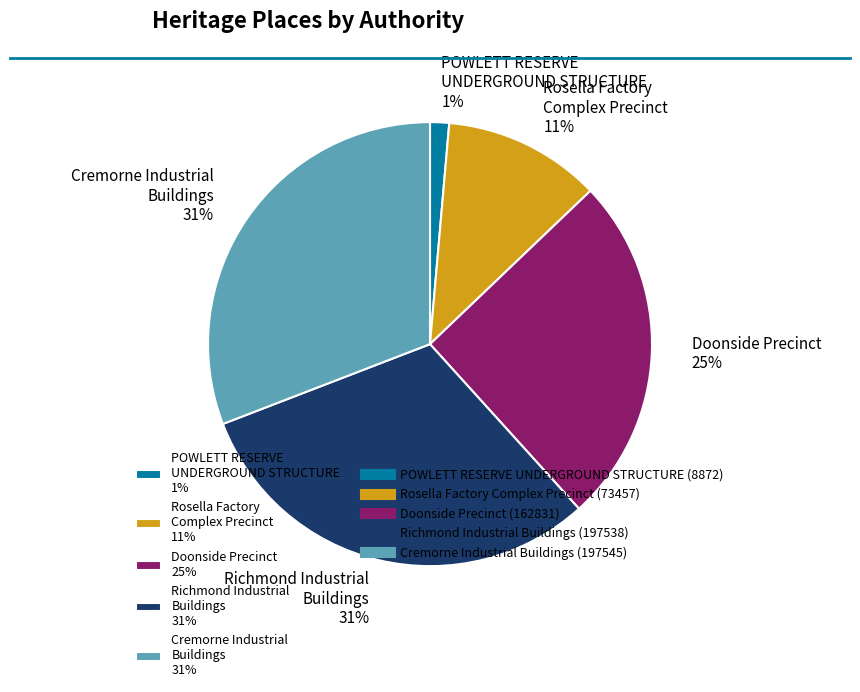

What percentage is the Rosella Factory Complex Precinct 11% slice, to the nearest percent?

11%